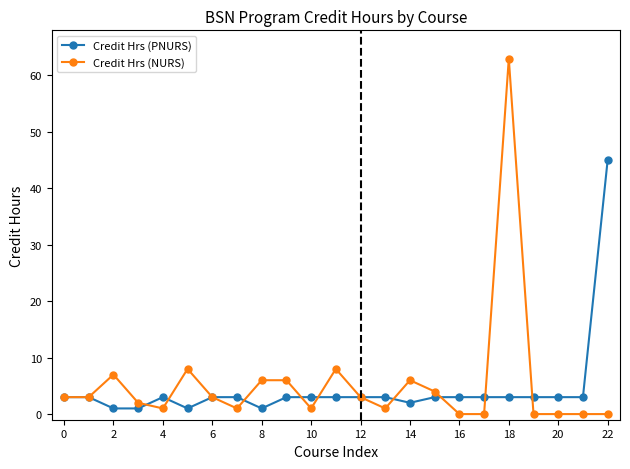

Which series has the largest range (max minus min)?

Credit Hrs (NURS)